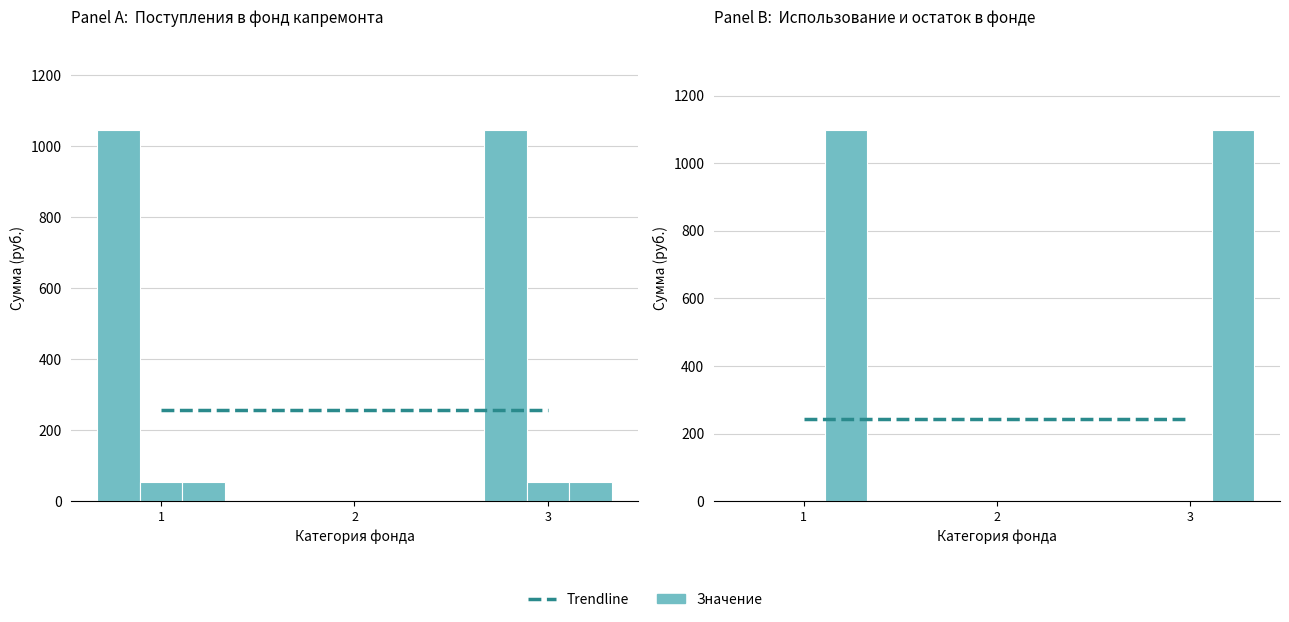

Reading left to right, what are all the values shown in this chart?

Остаток на начало: 1044.7	0.0	1044.7
Поступило всего: 53.1	0.0	53.1
Взносы: 53.2	0.0	53.2
Пени: 0.1	0.0	0.1
Остаток на конец: 1097.8	0.0	1097.8